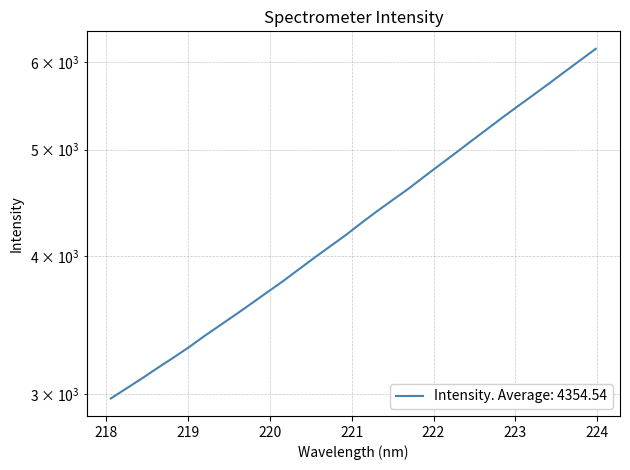

Approximately how many times larger is the value at 220.1623 compared to 222.263?

0.8